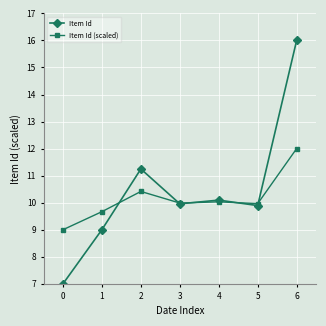

What value does the Item Id series have at 5?

9.9